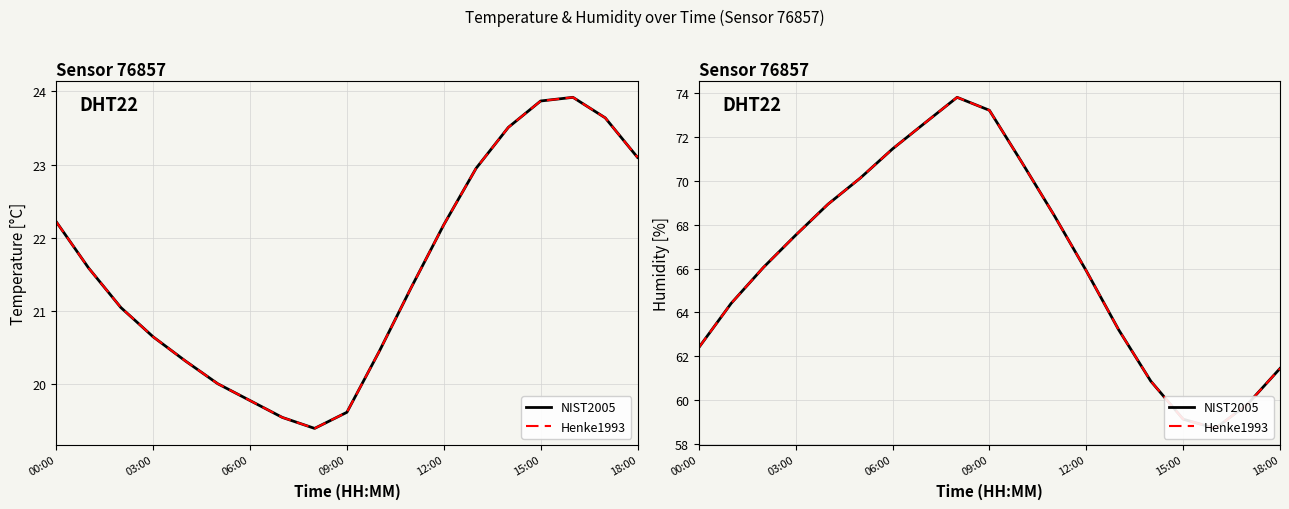

Is this an area chart (filled region under the line)?

No